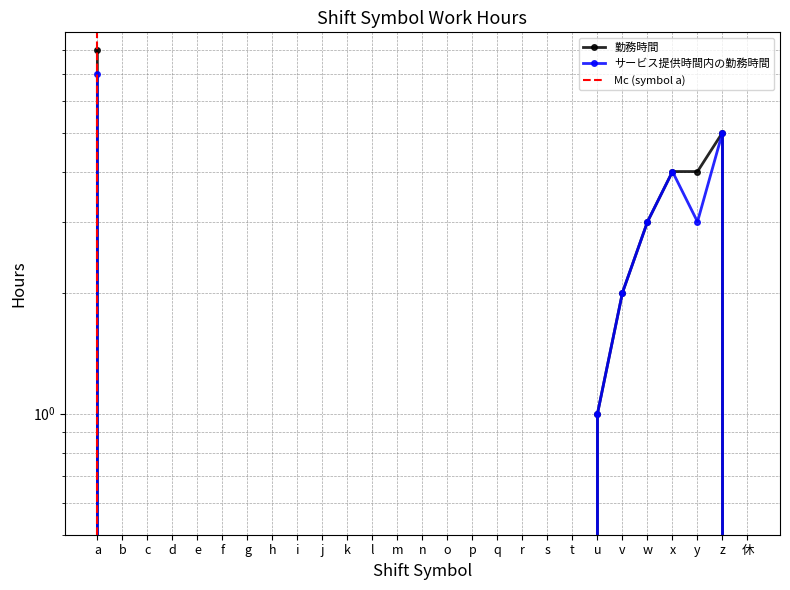

What is the label of the 1st point from the left?

a